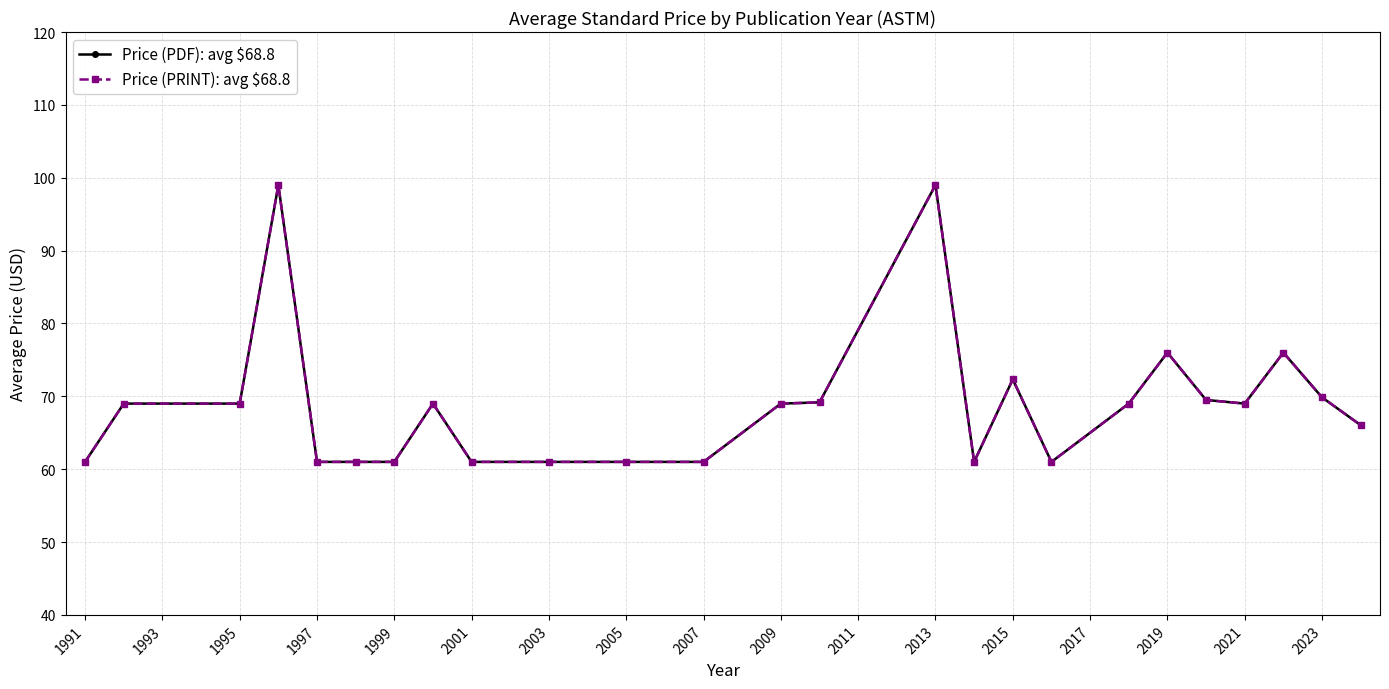

True or false: Price (PRINT): avg $68.8 and Price (PDF): avg $68.8 intersect in this chart.

False